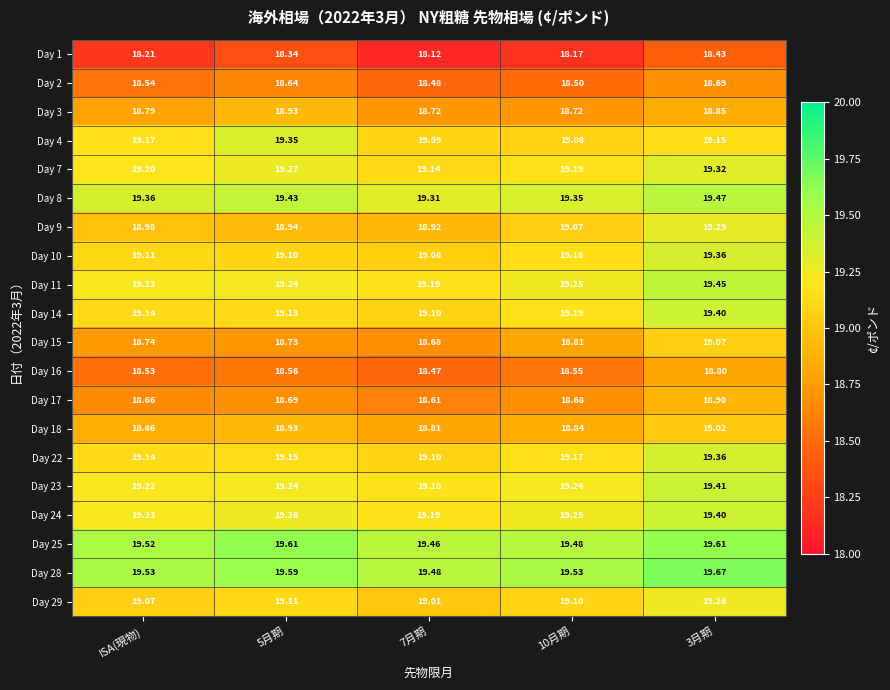

Is the value of Day 10 at ISA(現物) greater than the value of Day 28 at 5月期?

No